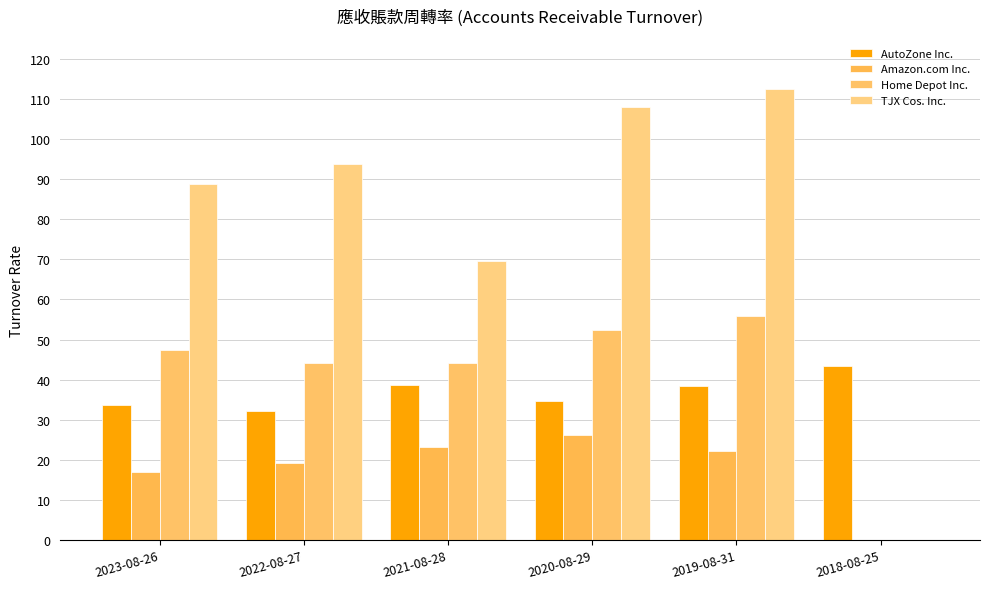

How many data points in Home Depot Inc. are above 47?

3